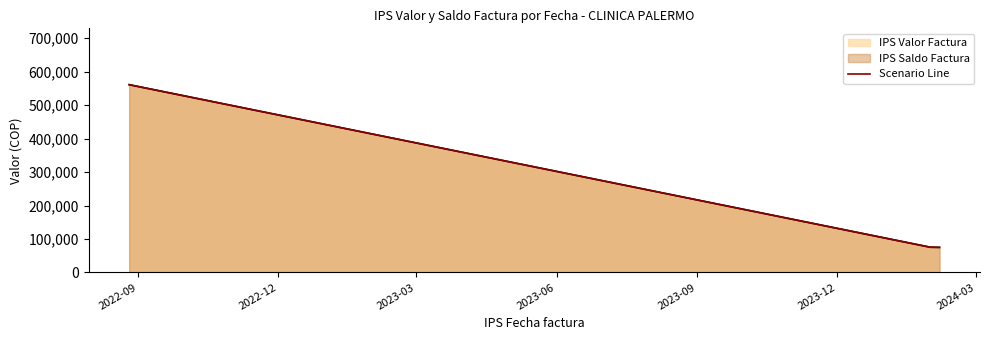

The value at 2023-03 is 105315. True or false?

False